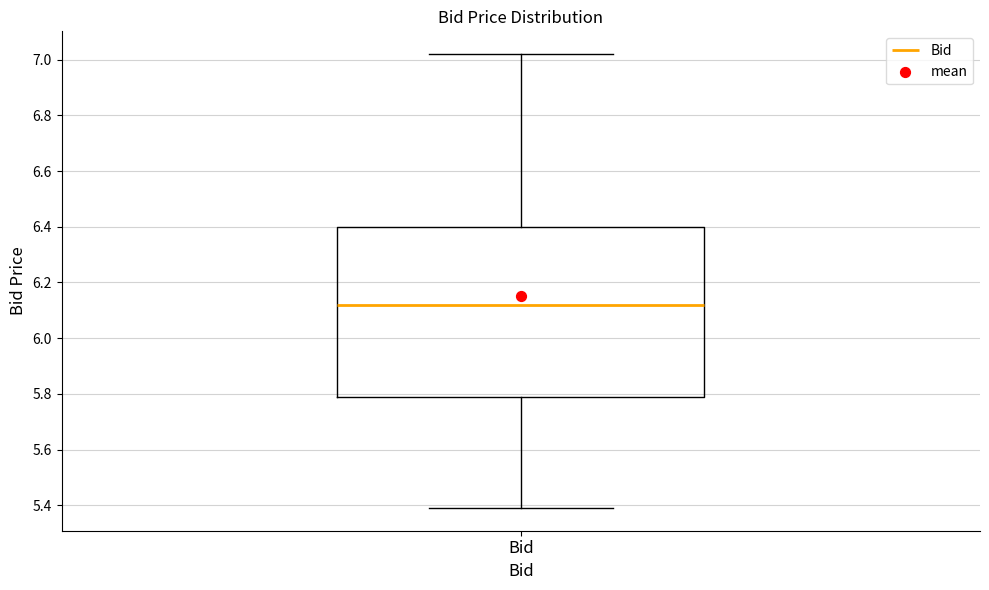

Transcribe this box plot: give where the median line is, the range the box spans, and where the two whiskers end, as read against the y-axis. The values are not printed on the chart, so give them approximately, as read against the axis.

median 6.12, box 5.78 to 6.40, whiskers 5.40 to 7.02